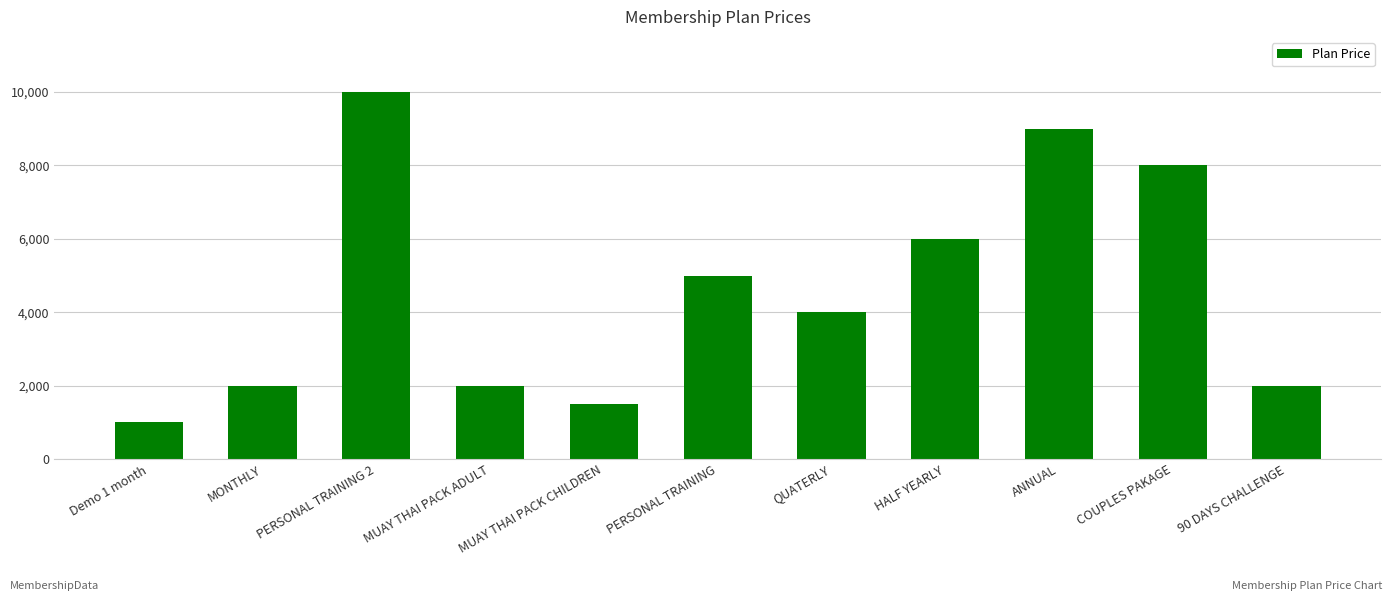

What is the minimum value shown in the chart?

1000